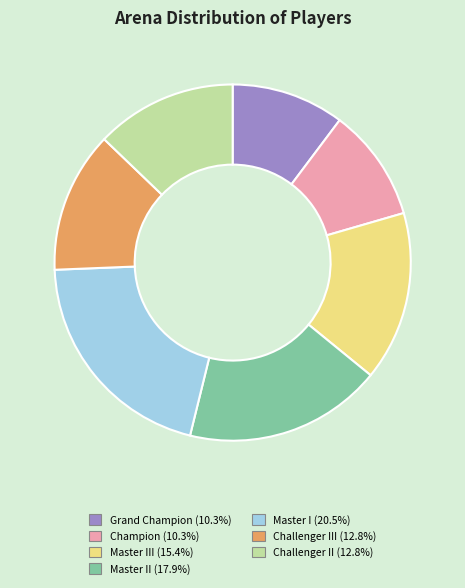

Does any single category account for the majority?

No